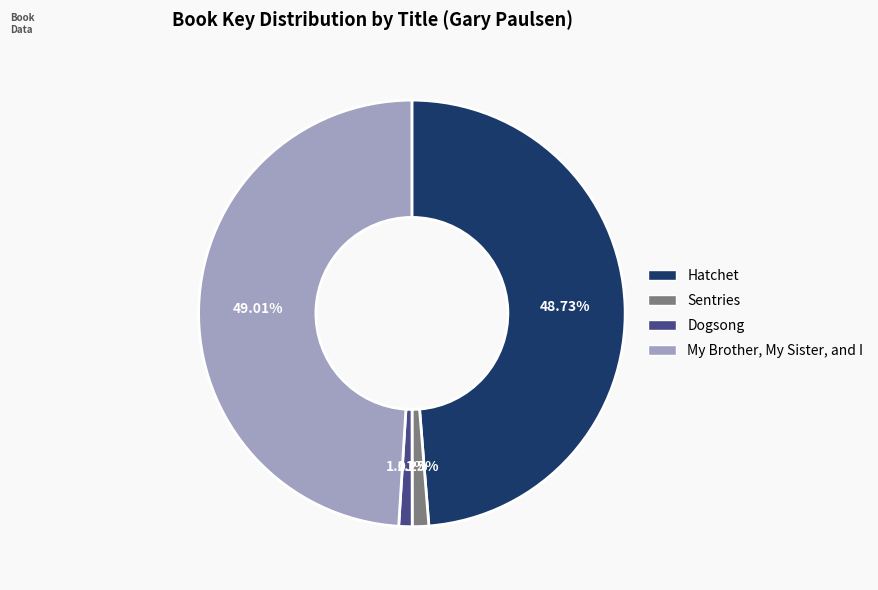

How much of the chart is everything except Sentries?

98.8%